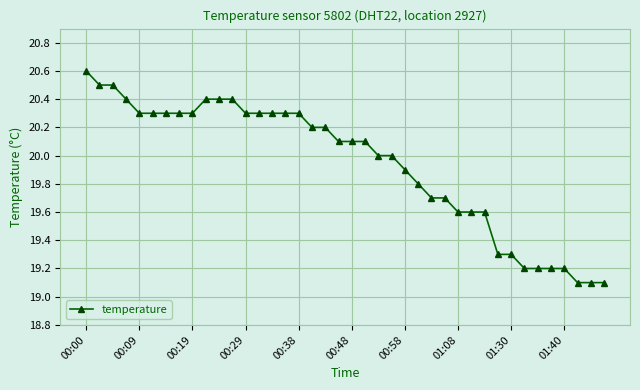

What is the maximum value shown in the chart?

20.6